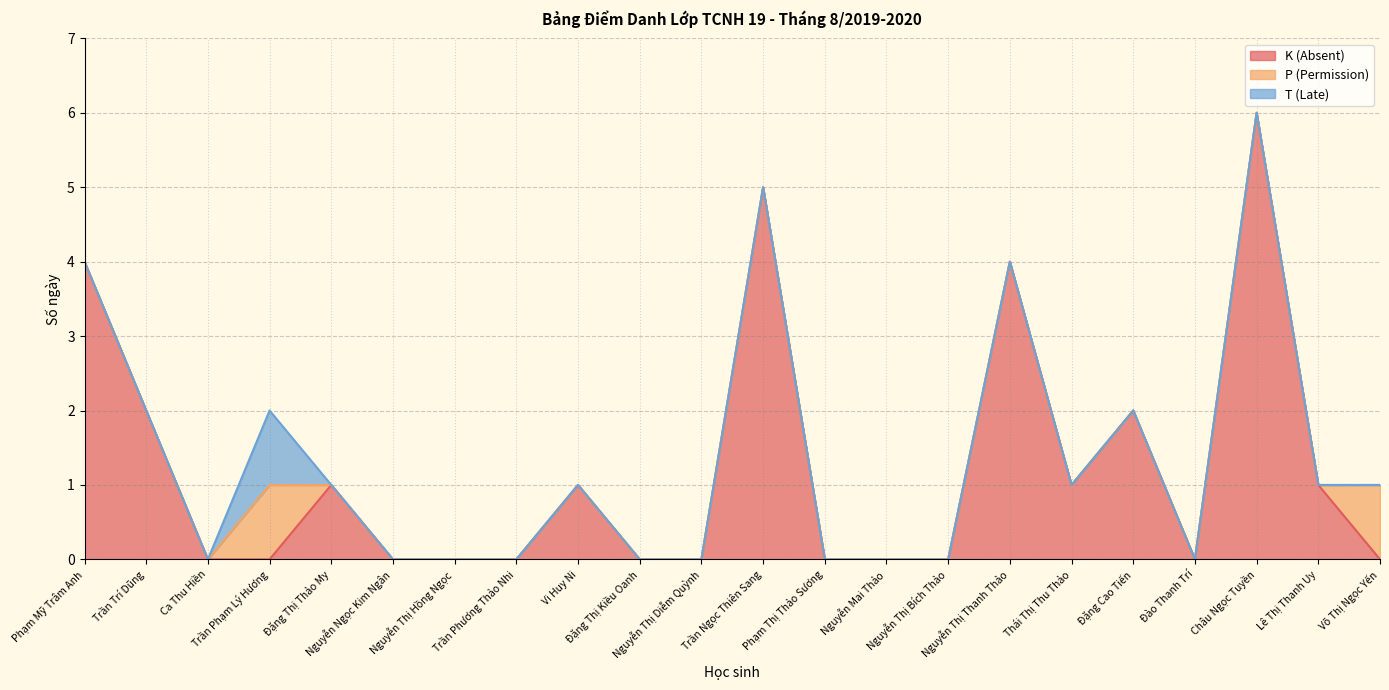

Count the number of categories in the chart.

22